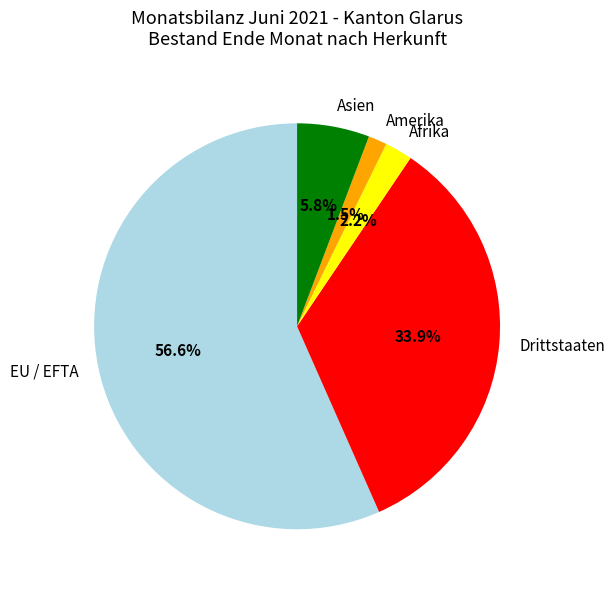

Which slice represents more than half of the pie?

EU / EFTA